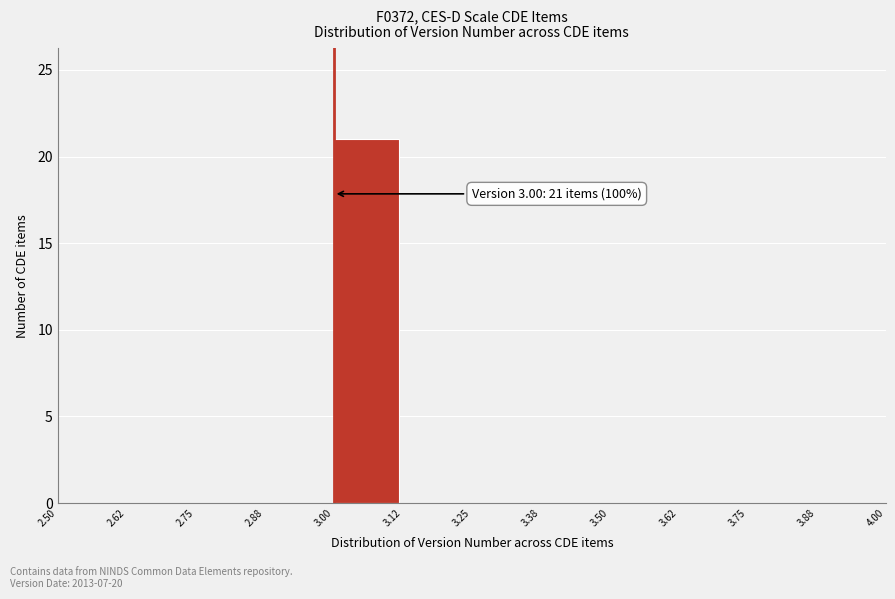

Which range on the x-axis has the tallest bar?

3.00 to 3.12